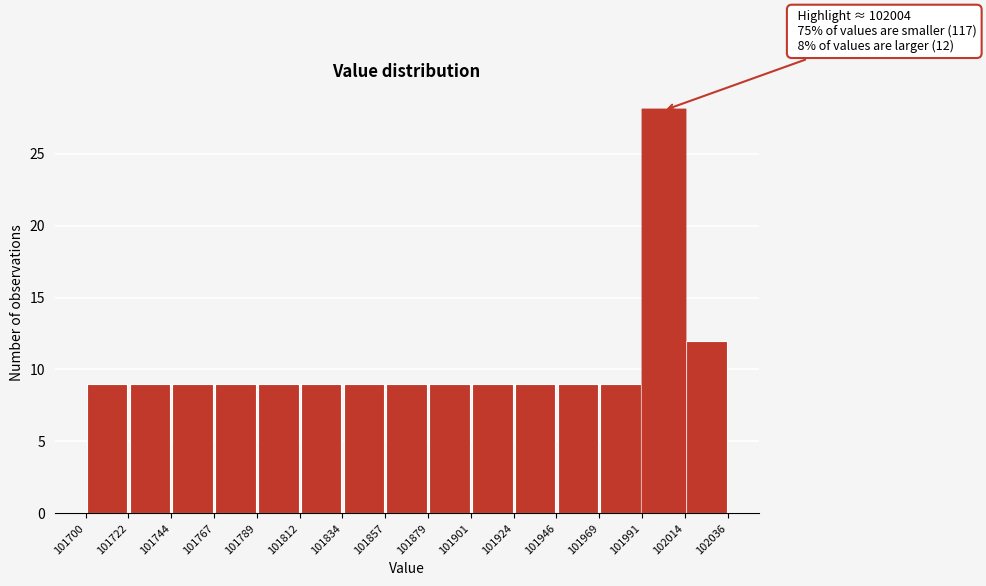

Over which range of the x-axis is the bar tallest?

101991 to 102014